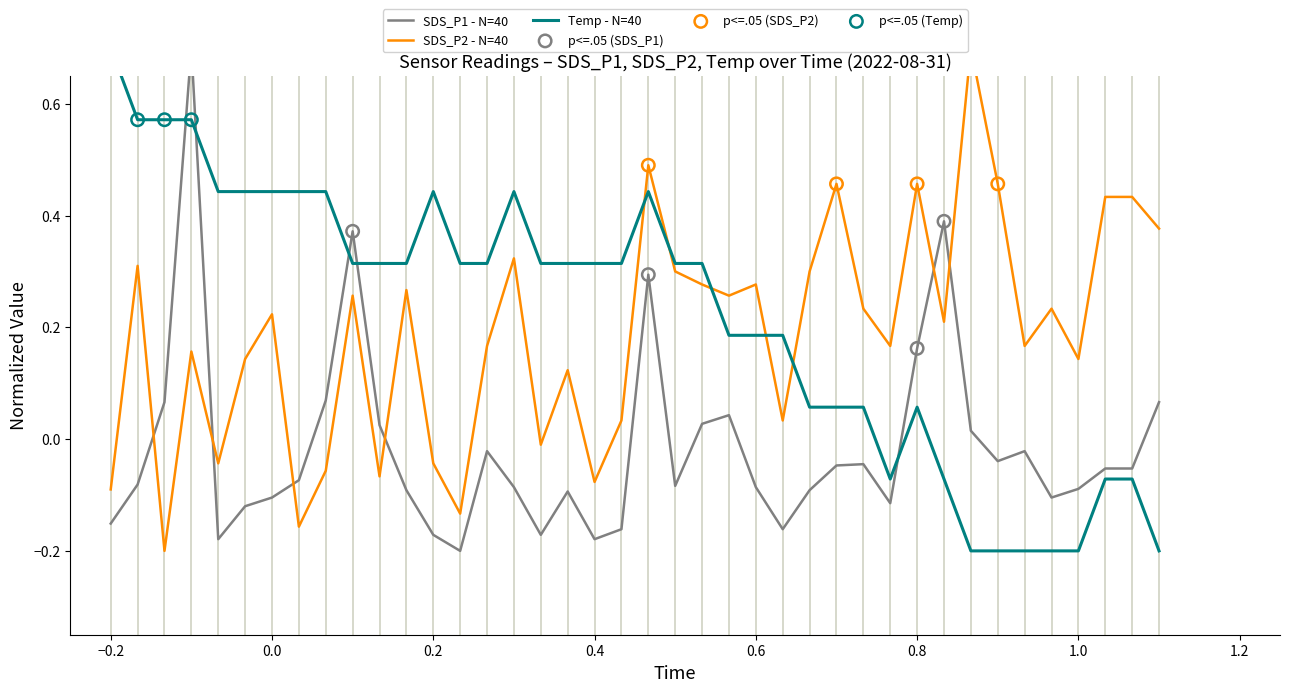

What are all the series names shown in the legend?

SDS_P1, SDS_P2, Temp